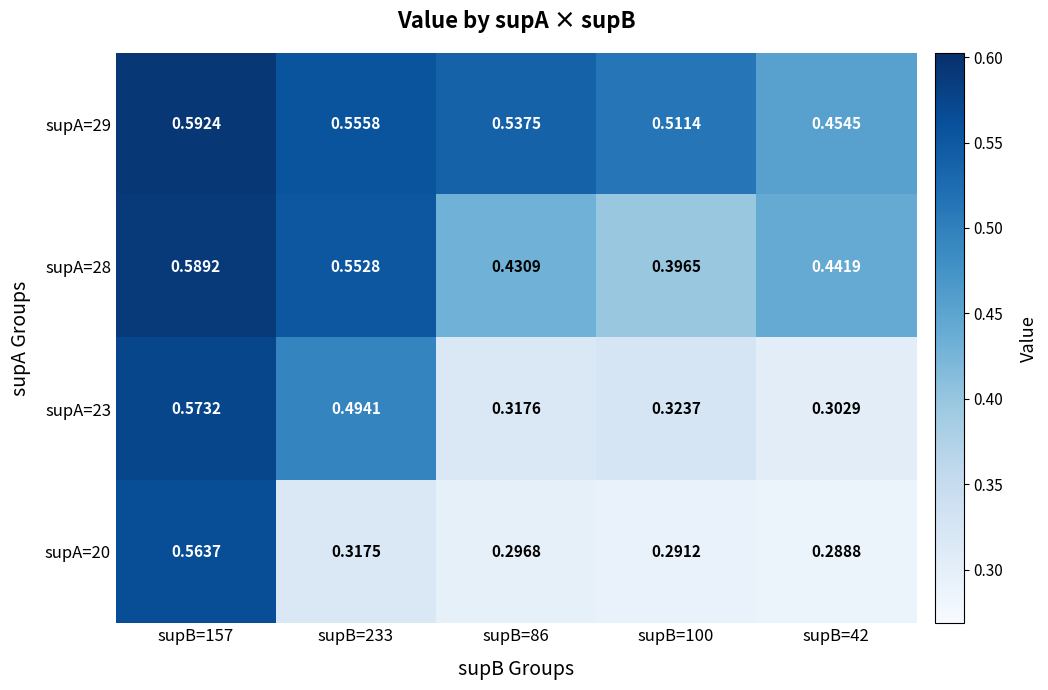

Is the value of supA=20 at supB=157 greater than the value of supA=29 at supB=42?

Yes